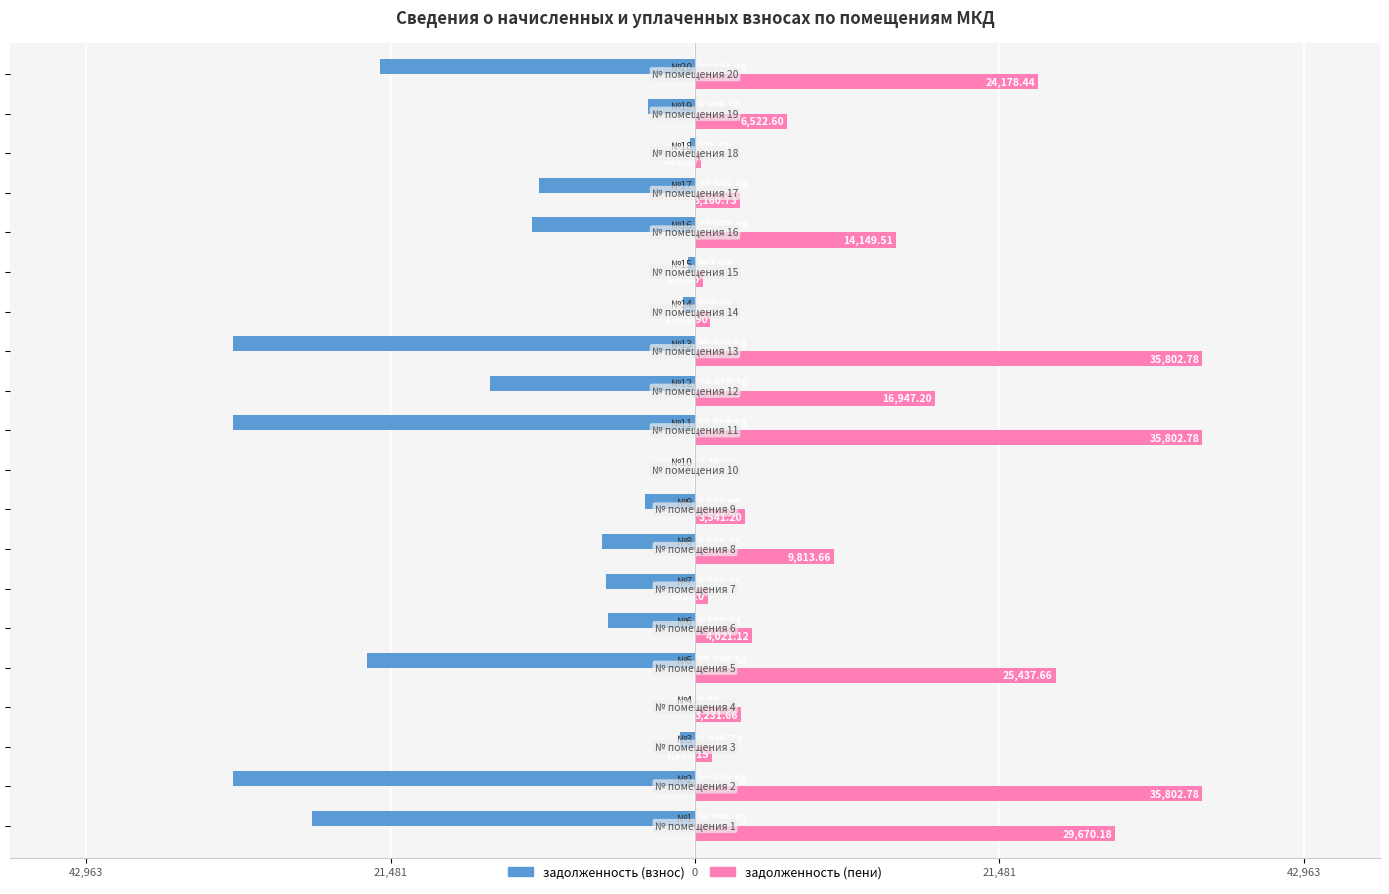

What are all the series names shown in the legend?

задолженность (взнос), задолженность (пени)